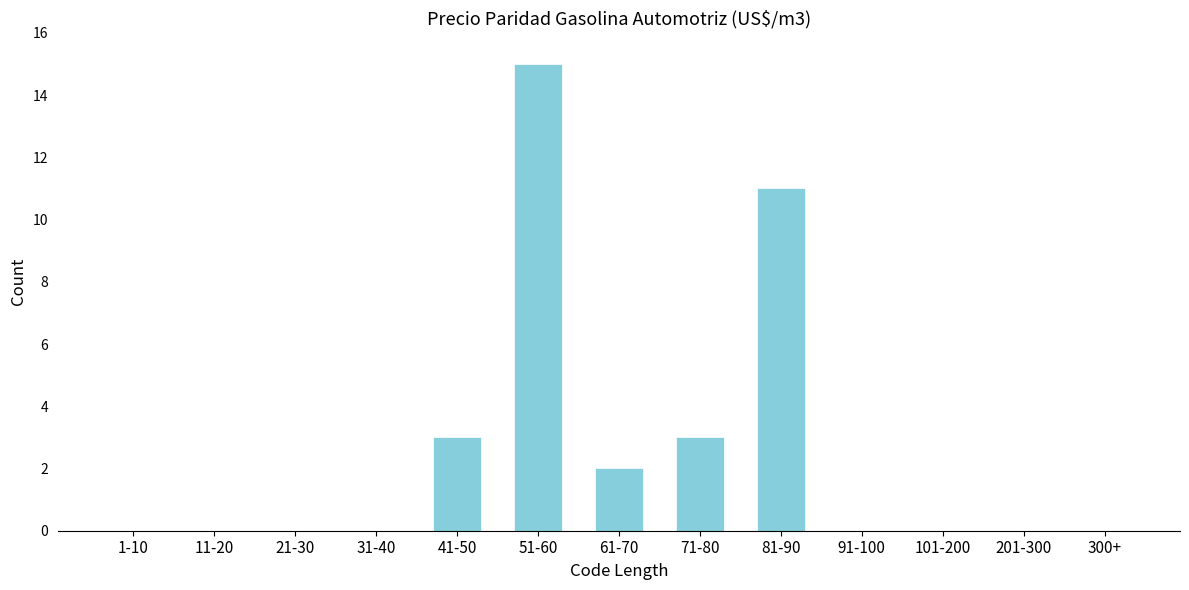

Reading left to right, extract all data points from this chart.

1-10=0	11-20=0	21-30=0	31-40=0	41-50=3	51-60=15	61-70=2	71-80=3	81-90=11	91-100=0	101-200=0	201-300=0	300+=0